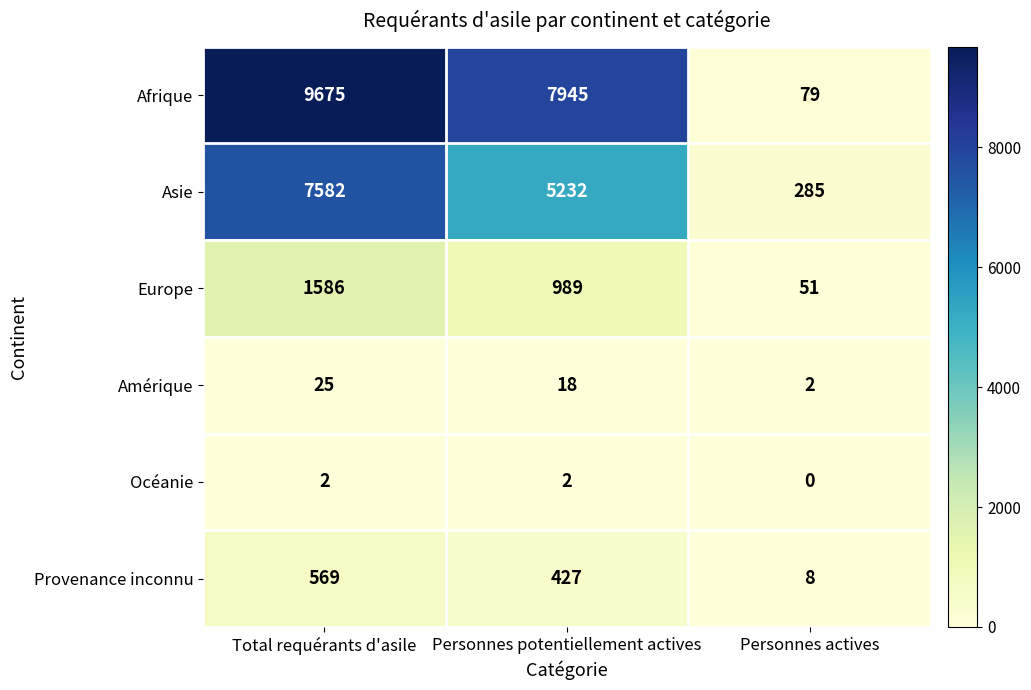

How many categories are shown in the chart?

3